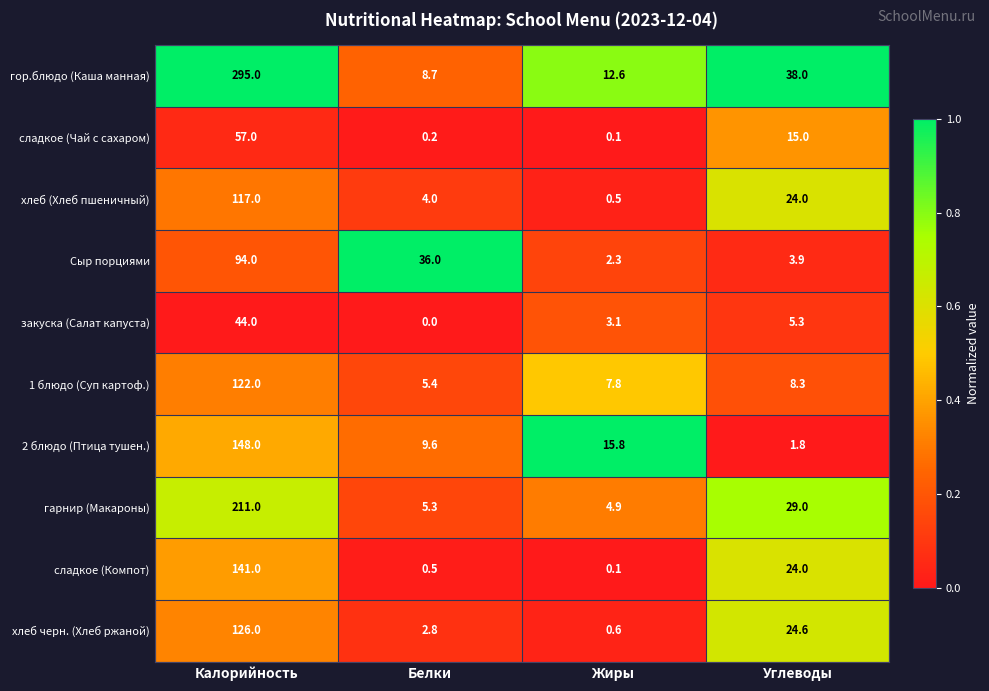

What is the difference between the highest and lowest values at Калорийность?

251.0